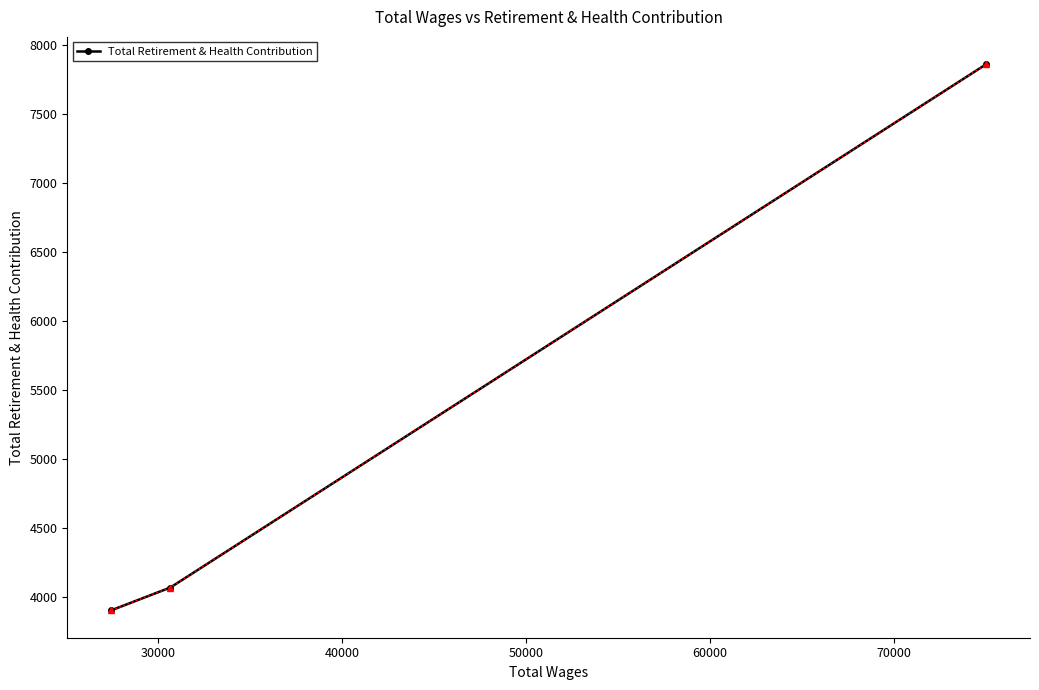

What is the value of the 3rd point from the left?

7860